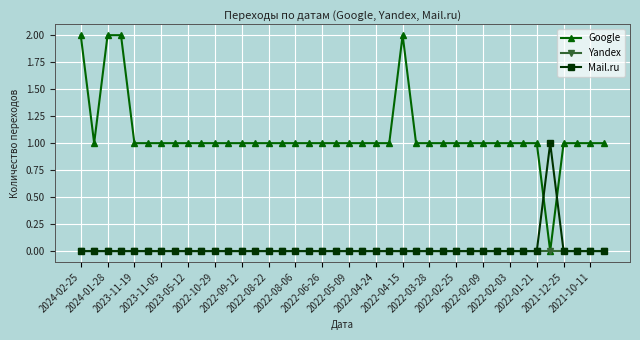

Which series has the largest range (max minus min)?

Google